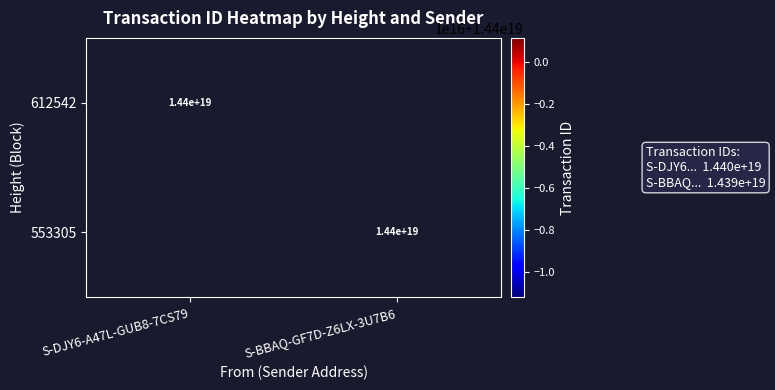

How many categories are shown in the chart?

2